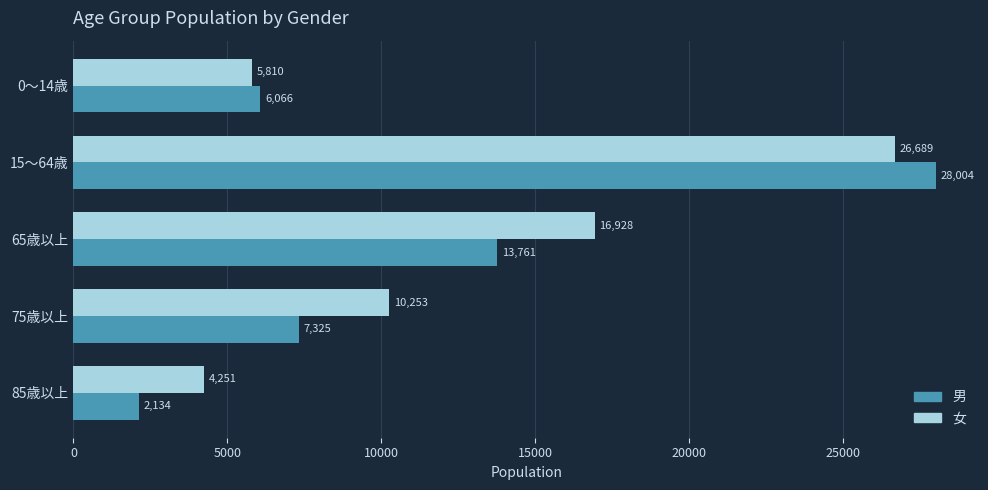

How many distinct data groups are displayed?

2